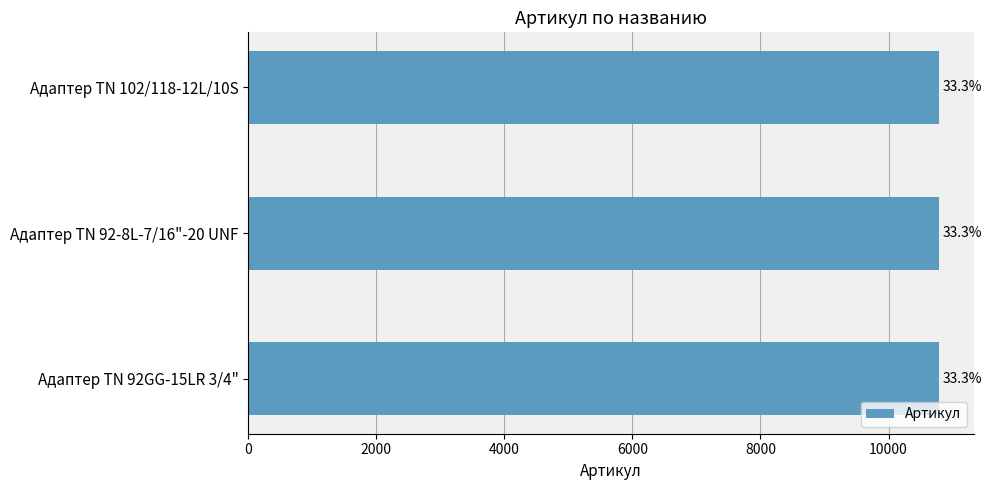

Does the chart contain any negative values?

No